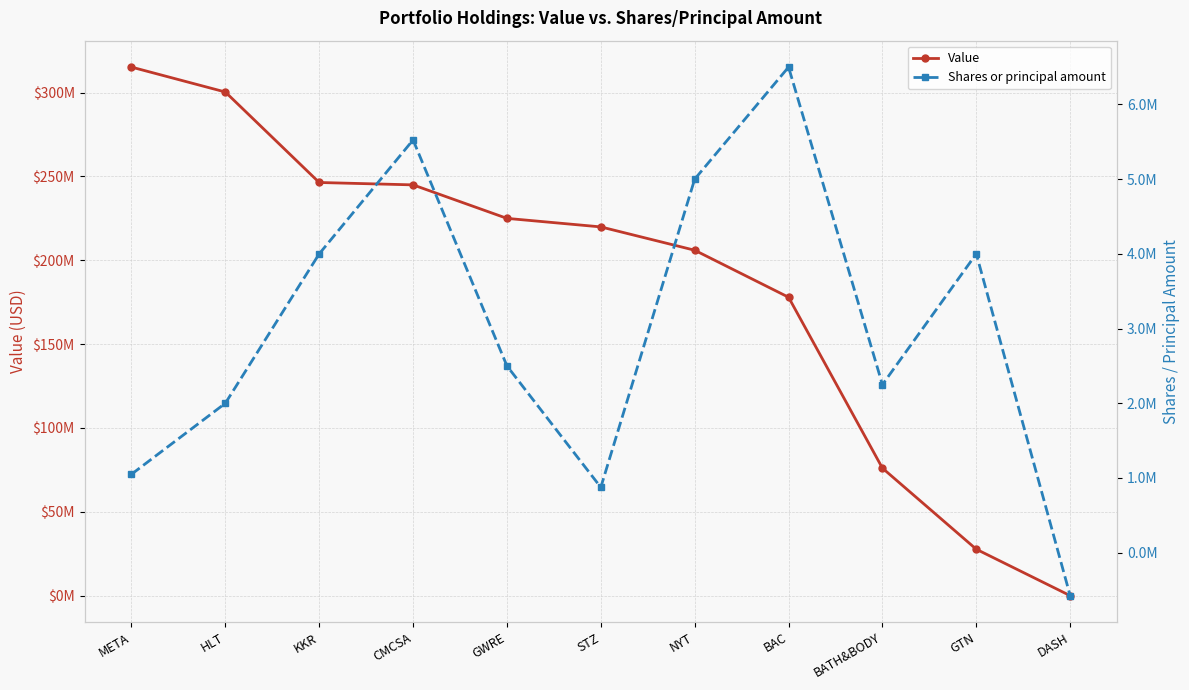

Which category has the lowest value in the Shares or principal amount series?

DASH